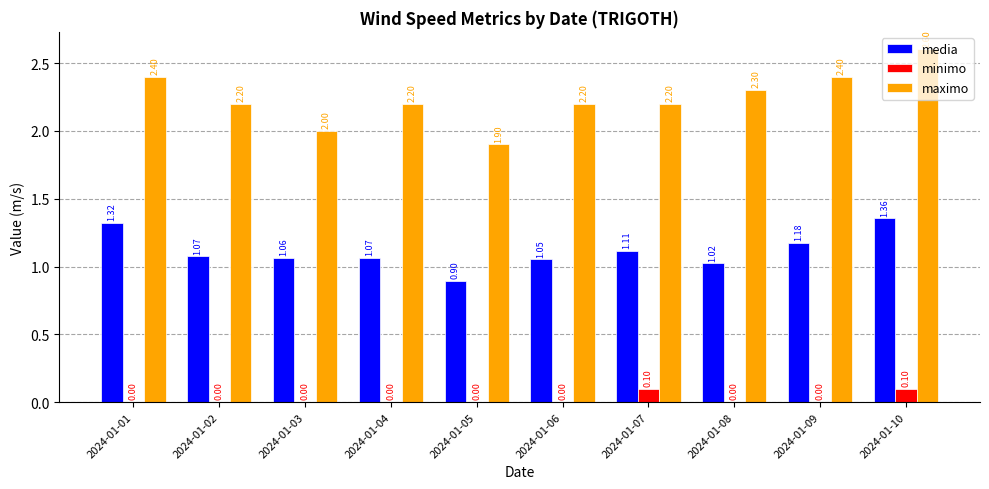

Is the value of media at 2024-01-03 greater than the value of maximo at 2024-01-09?

No